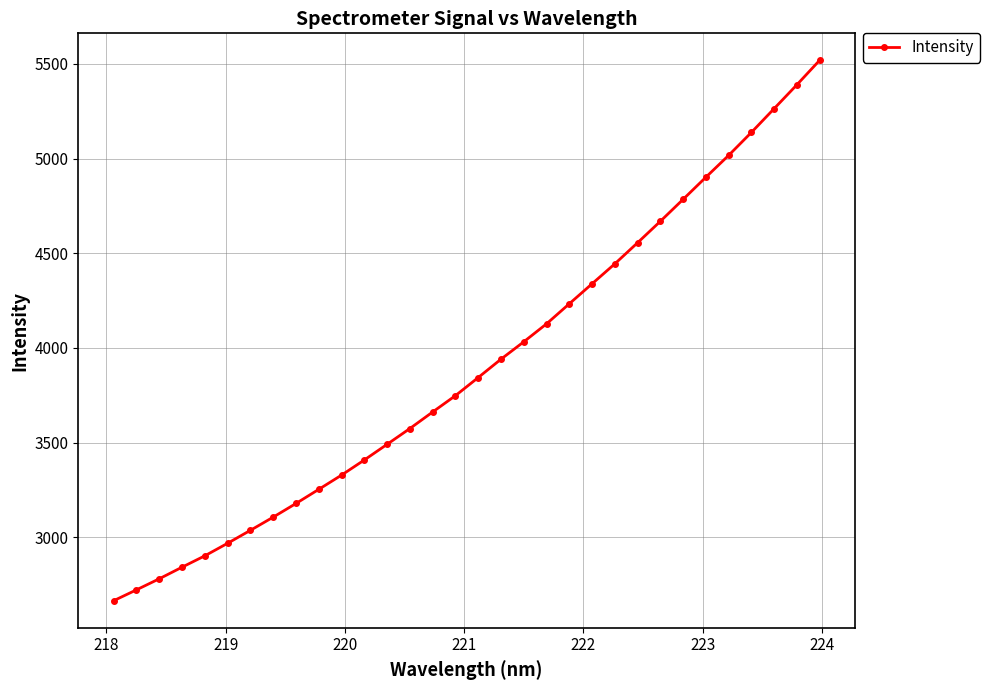

What is the sum of all values?

124856.6